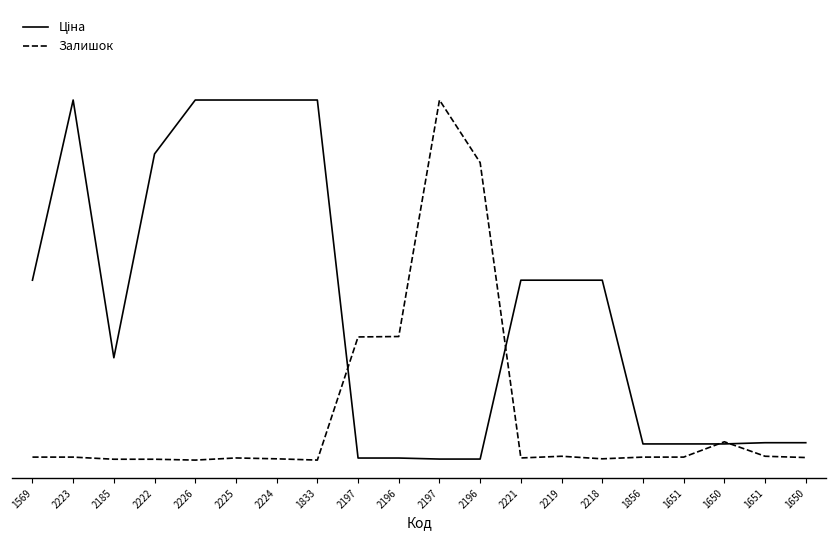

Does the chart display data point markers on the line(s)?

No